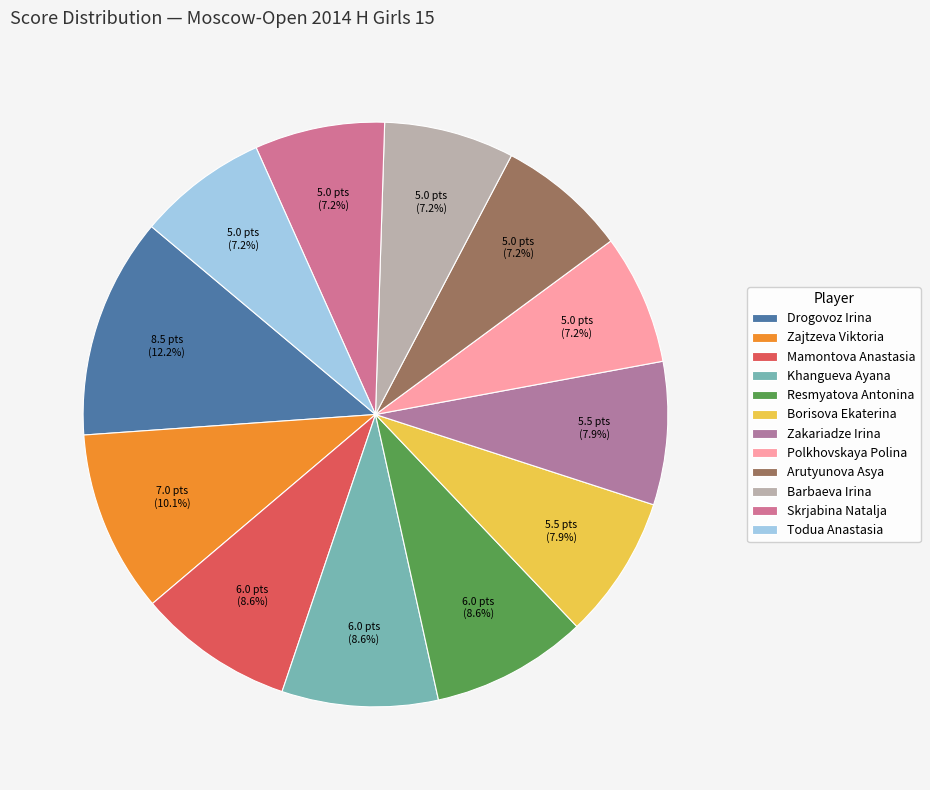

Is Polkhovskaya Polina the majority of the pie?

No